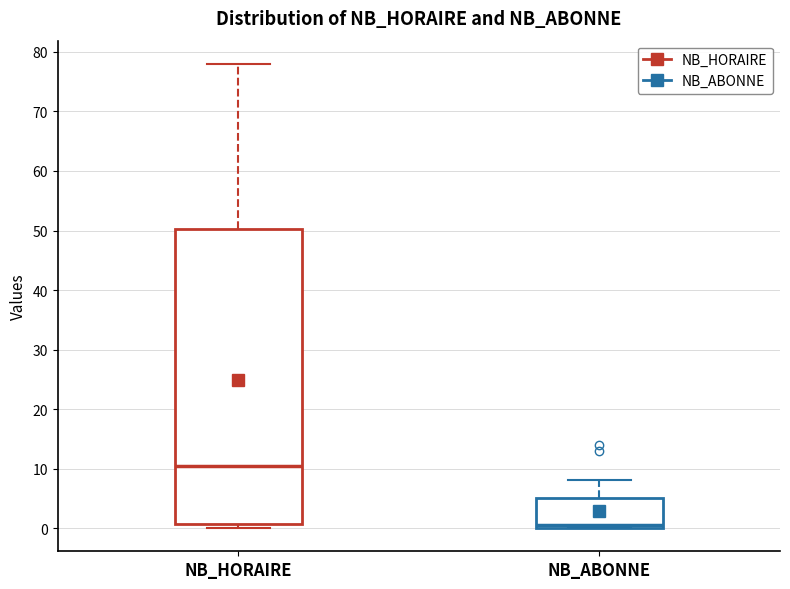

Which box is the tallest, from its lower edge to its upper edge?

NB_HORAIRE